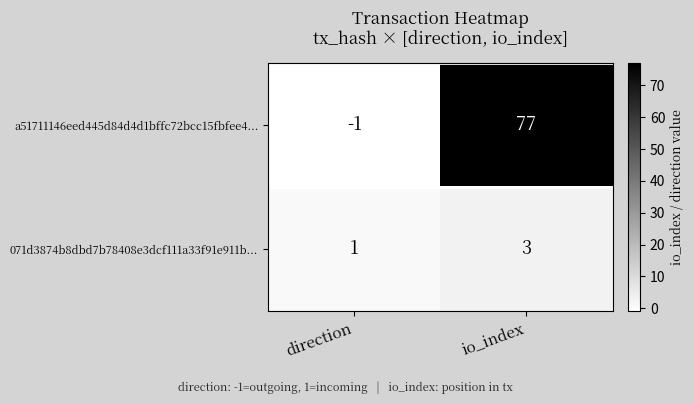

At which label is 071d3874b8dbd7b78408e3dcf111a33f91e911b... closest to 2?

direction